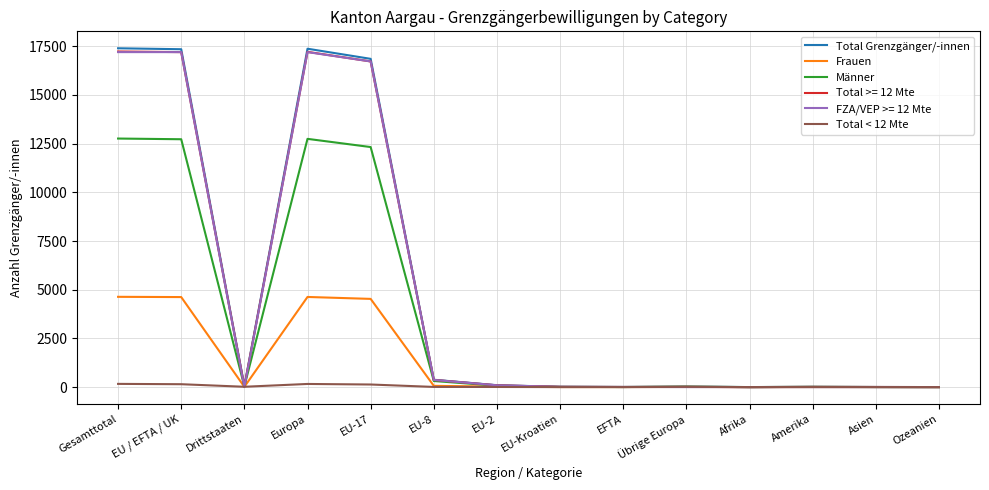

Where do Frauen and Total < 12 Mte first cross each other?

EU / EFTA / UK and Drittstaaten